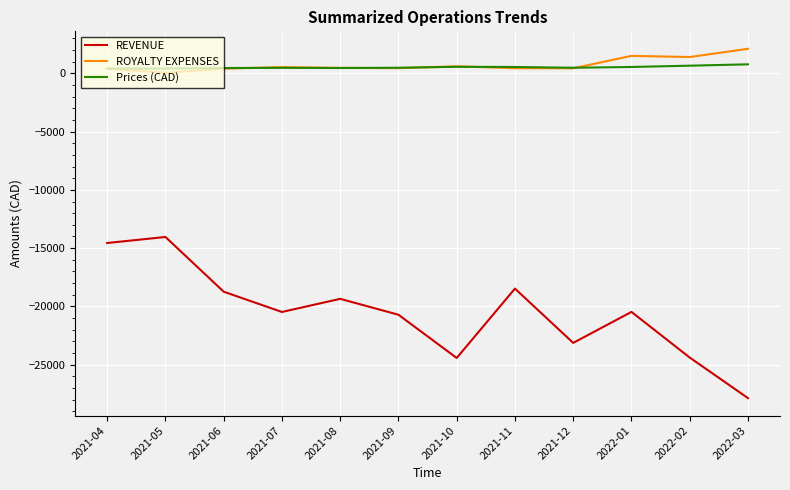

The value of ROYALTY EXPENSES at 2022-01 is 1506.7. True or false?

True